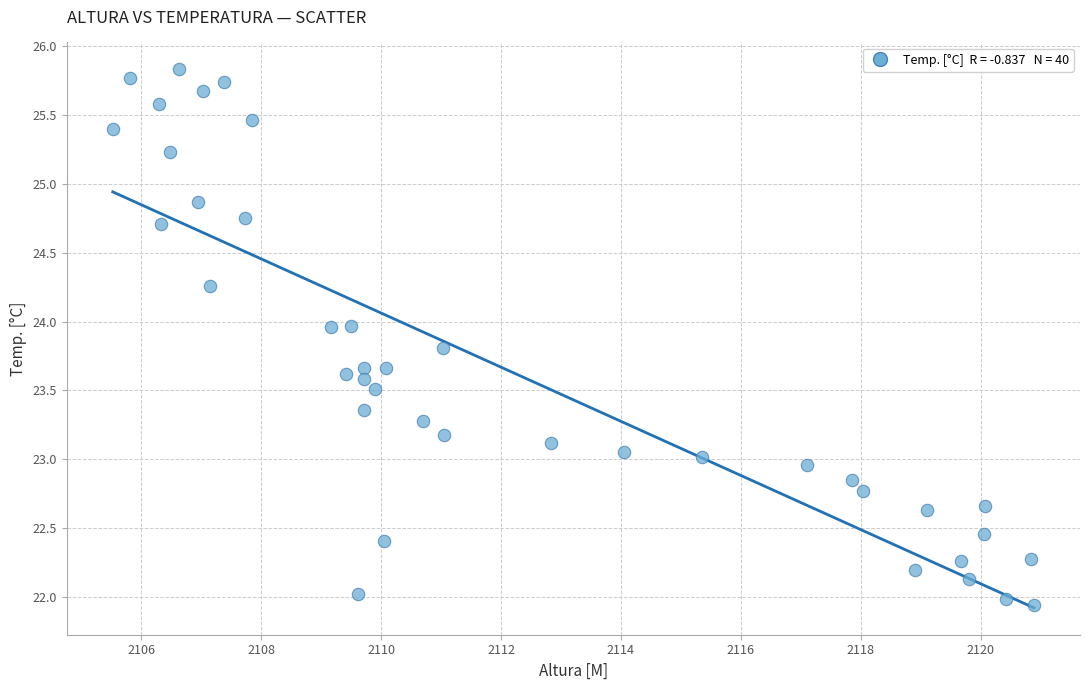

What is the range of Y values (max minus min)?

3.9